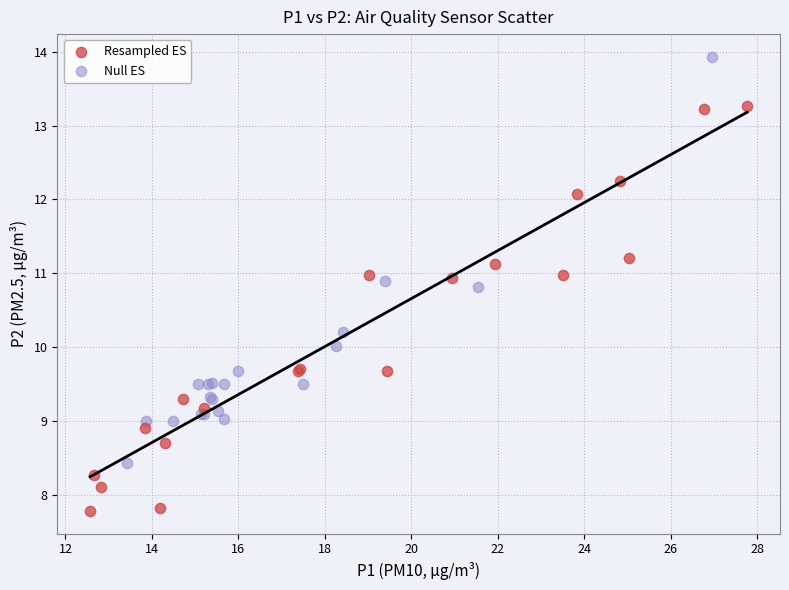

Which series contains the highest Y value?

Null ES